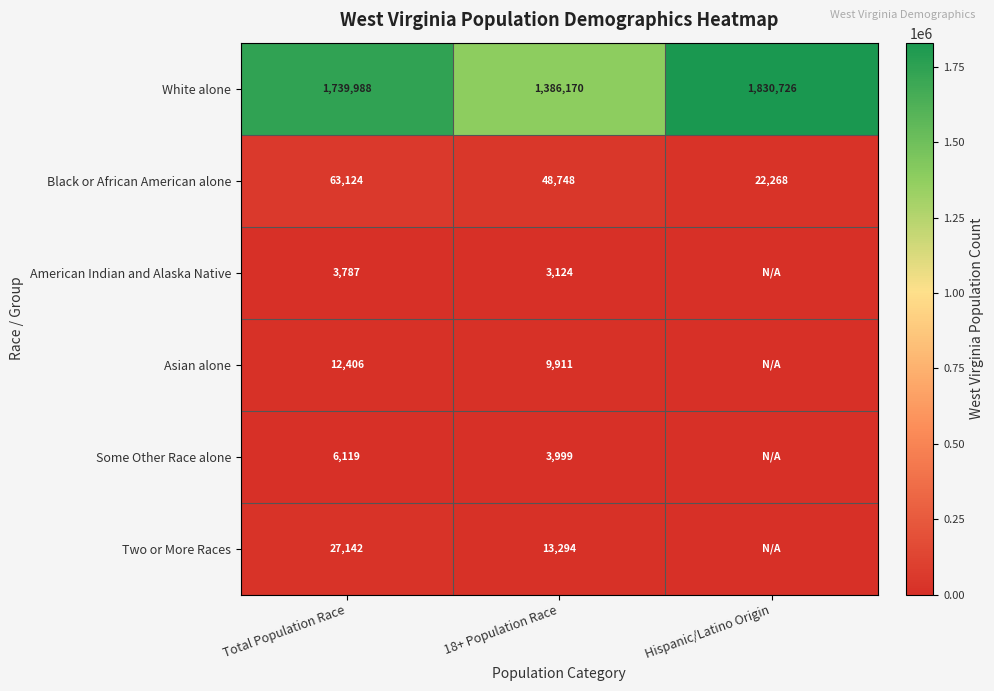

How many data points does each series have?

3